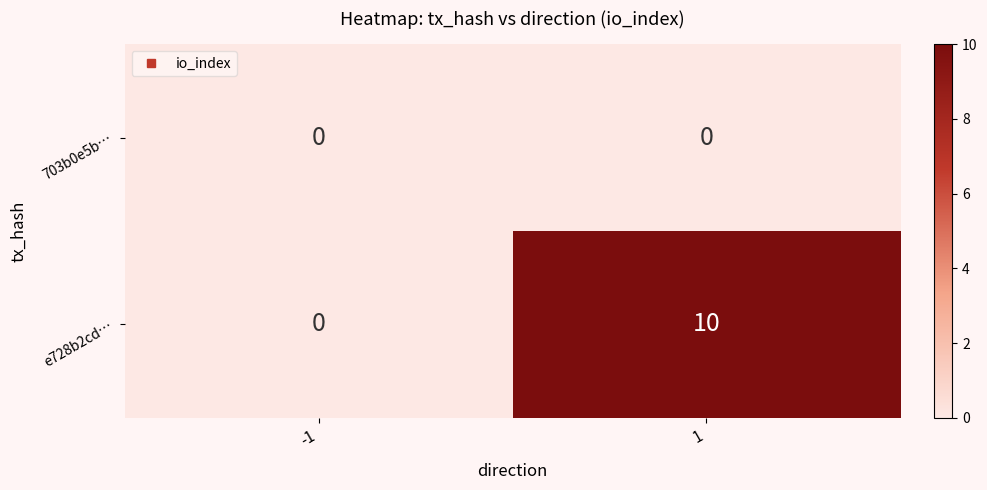

Rank the series by their maximum value, from lowest to highest.

703b0e5b…, e728b2cd…